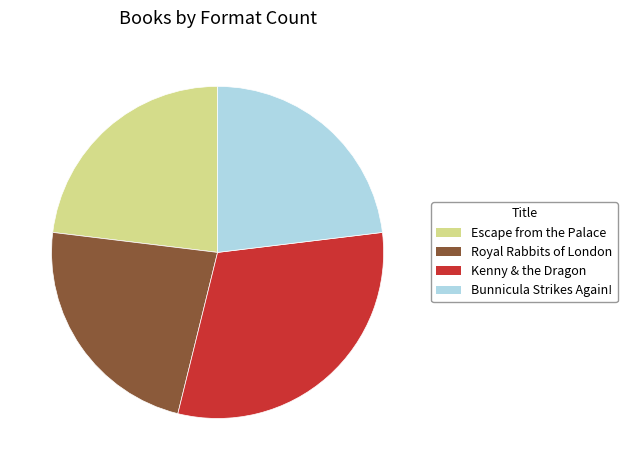

Count the number of slices in the pie.

4